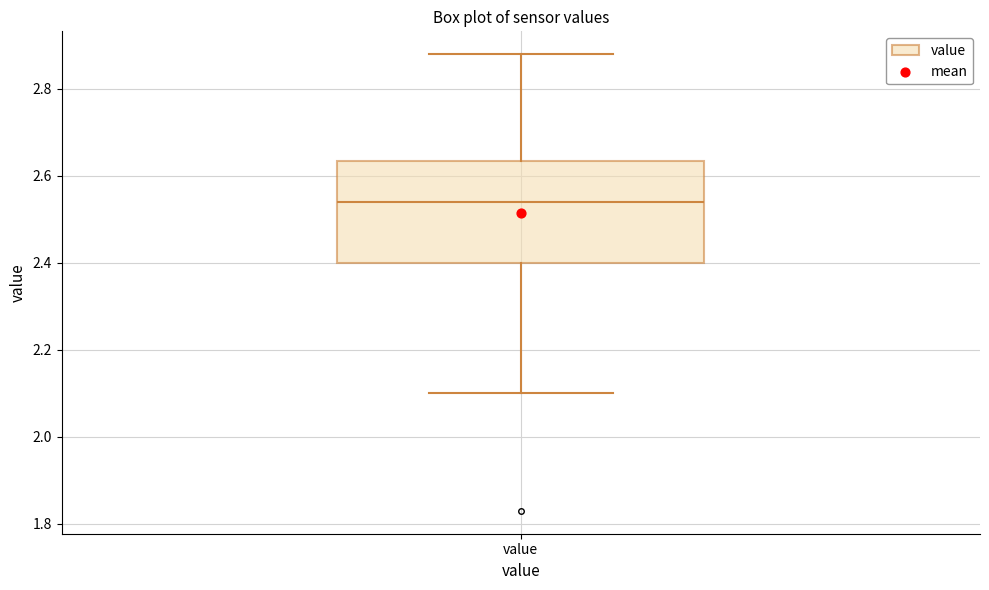

Transcribe this box plot: give where the median line is, the range the box spans, and where the two whiskers end, as read against the y-axis. The values are not printed on the chart, so give them approximately, as read against the axis.

median 2.54, box 2.40 to 2.64, whiskers 2.10 to 2.88